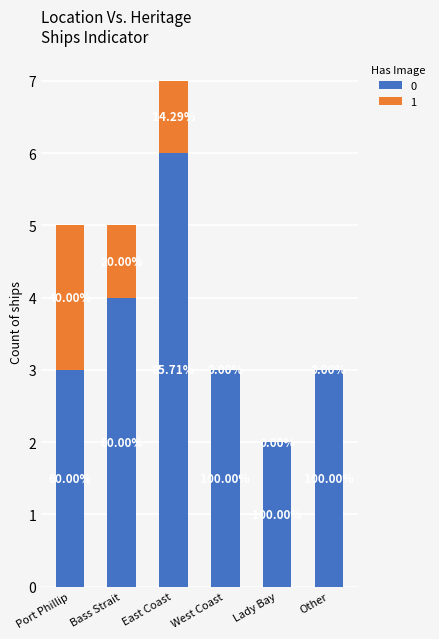

Is it true that 0 equals 8 at Port Phillip?

False